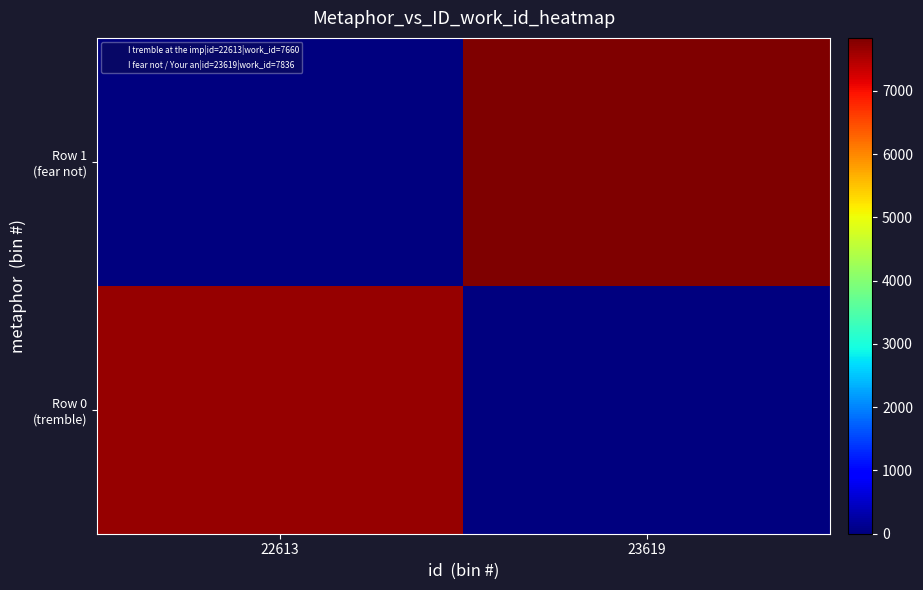

Between 23619 and 22613, which is larger?

22613